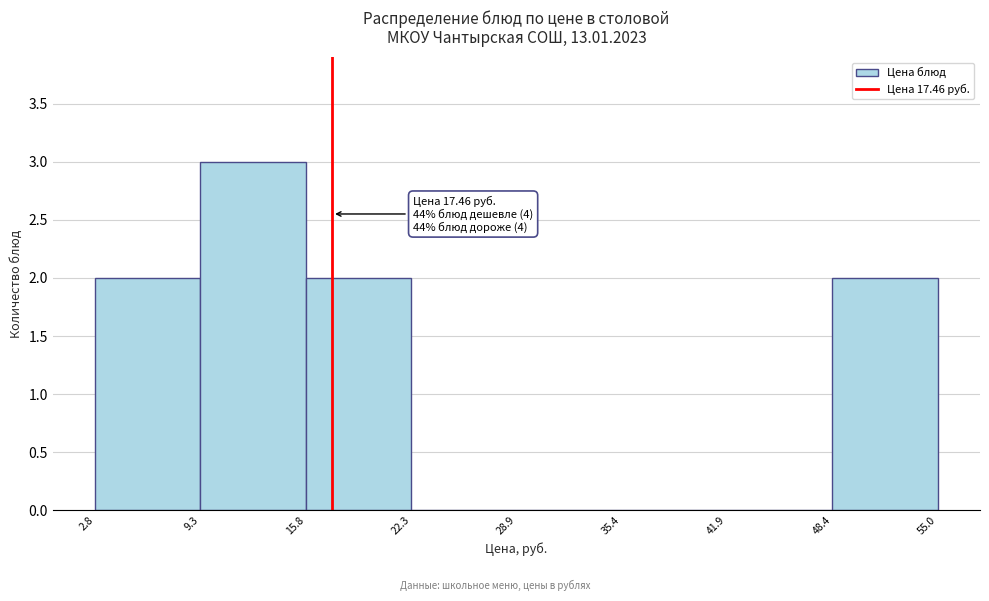

Over which range of the x-axis is the bar tallest?

9.3 to 15.8